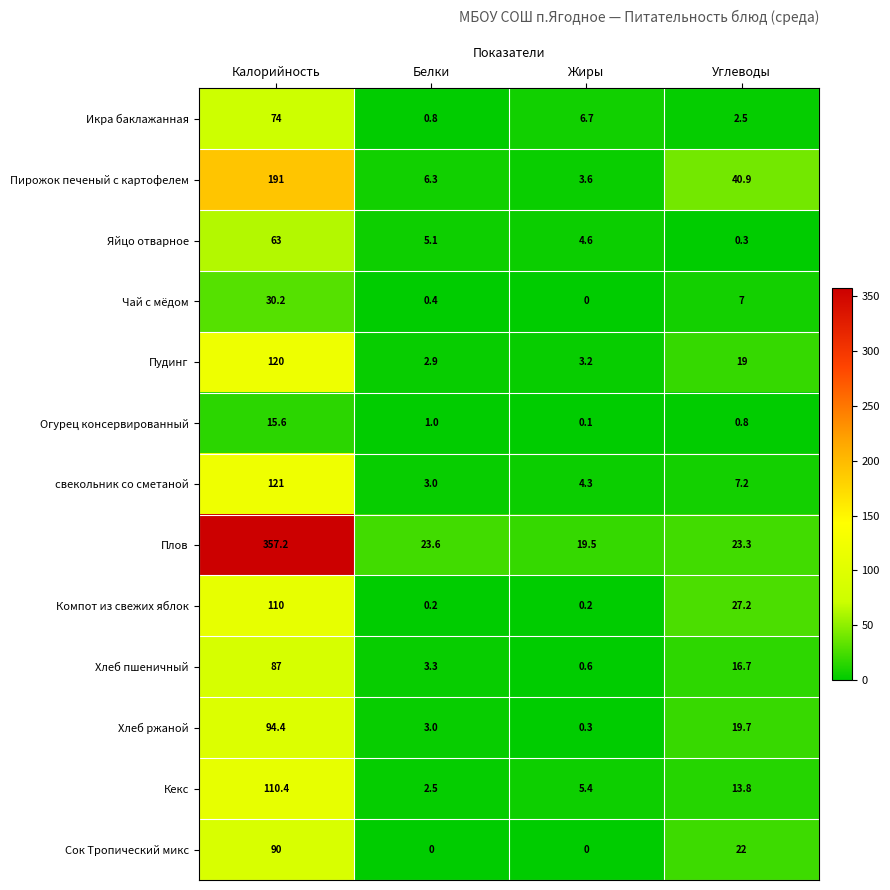

Which series changed the most between Белки and Жиры?

Икра баклажанная